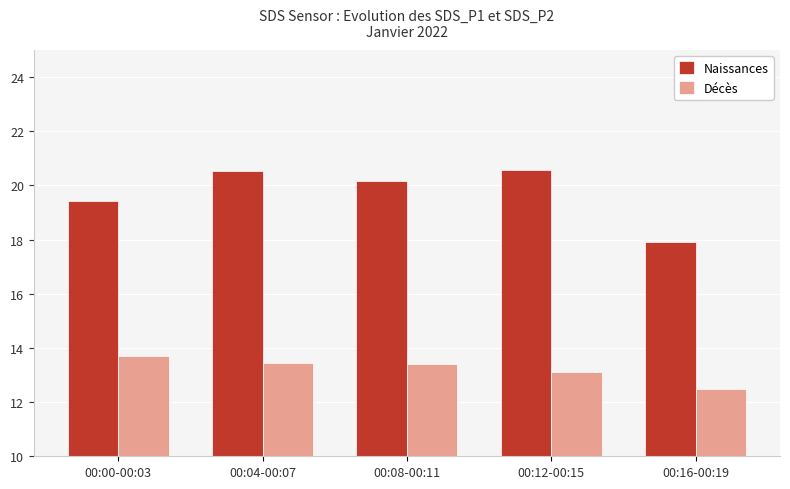

At how many categories does at least one series exceed 13?

5